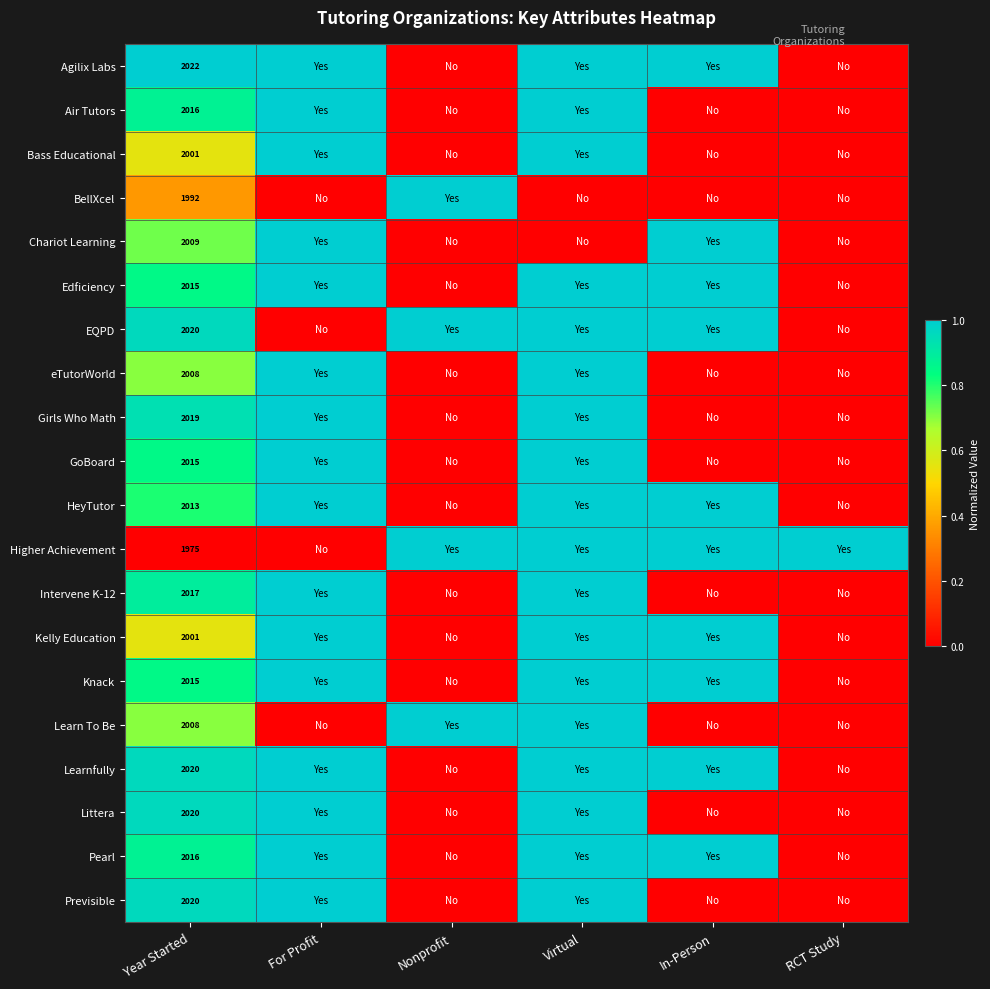

How many values in GoBoard are above zero?

3